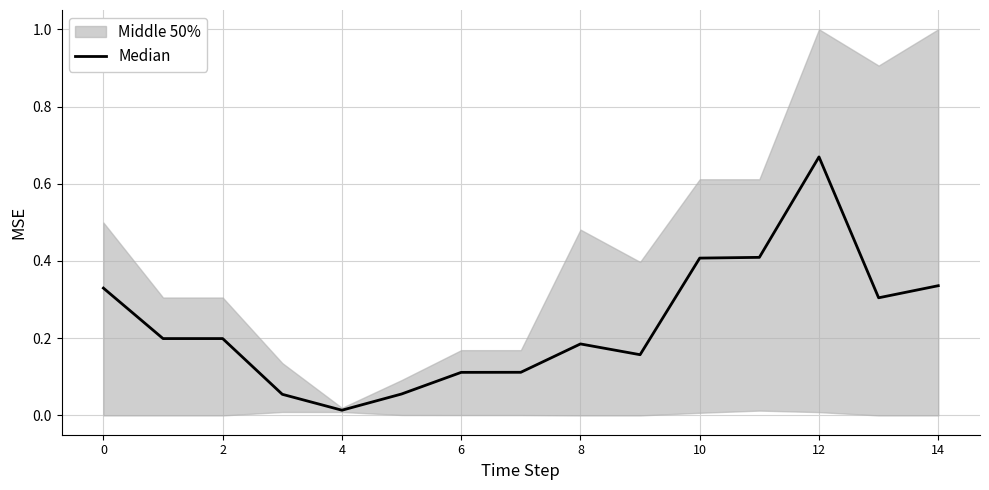

True or false: there are more than 0 points higher than both neighbors.

True